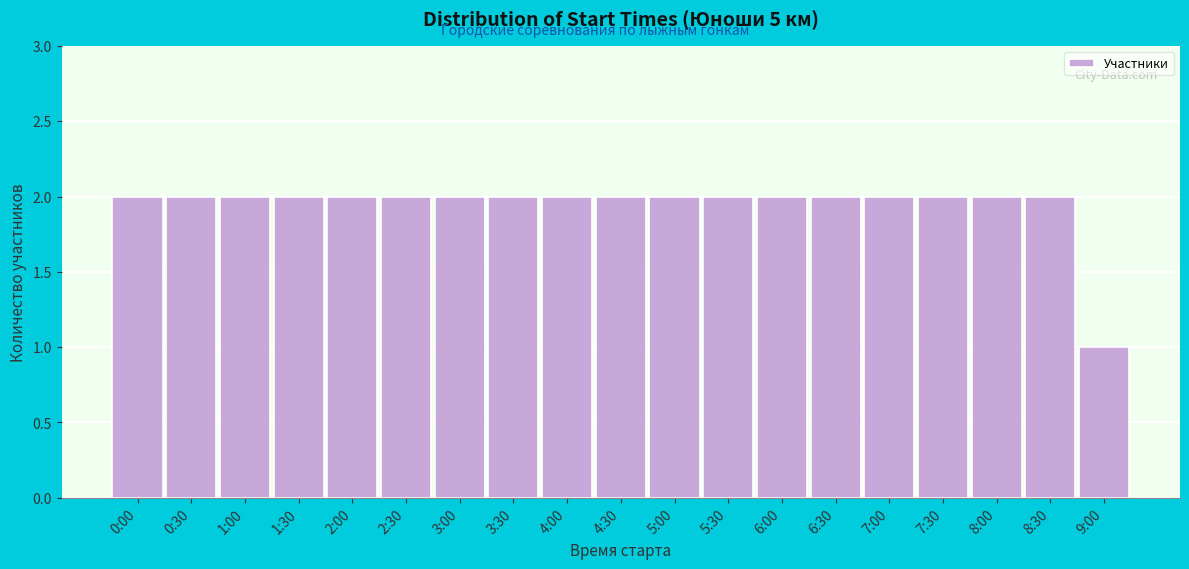

Reading left to right, extract all data points from this chart.

0:00=2	0:30=2	1:00=2	1:30=2	2:00=2	2:30=2	3:00=2	3:30=2	4:00=2	4:30=2	5:00=2	5:30=2	6:00=2	6:30=2	7:00=2	7:30=2	8:00=2	8:30=2	9:00=1